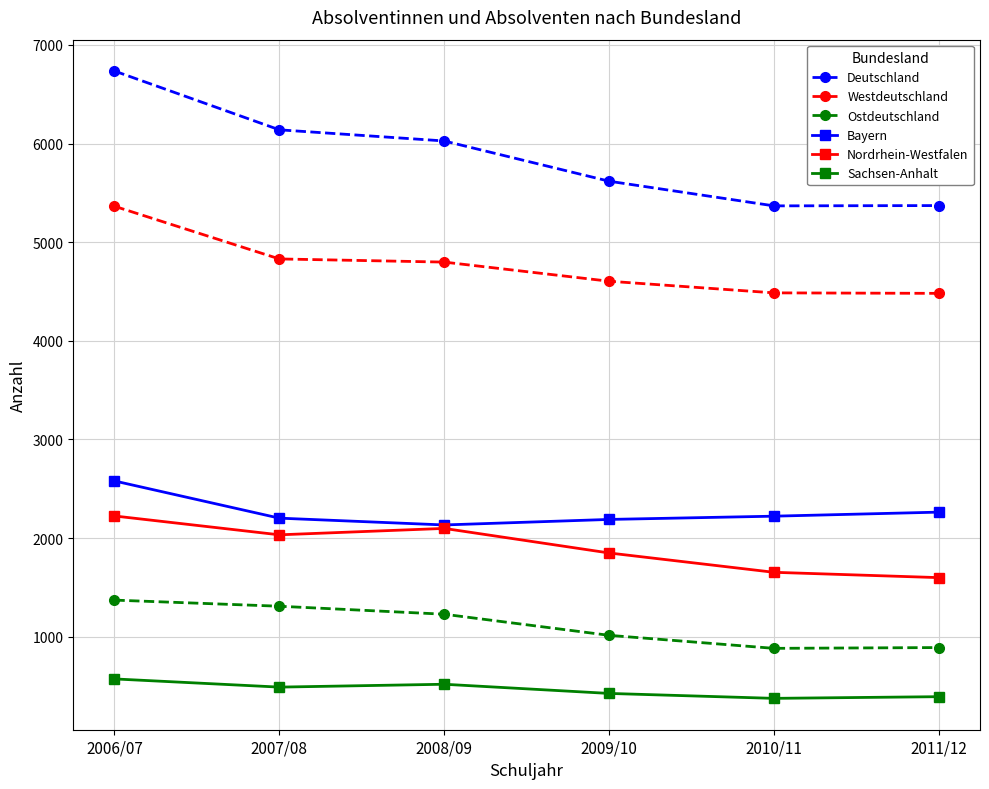

Which label corresponds to the largest value in the chart?

2006/07